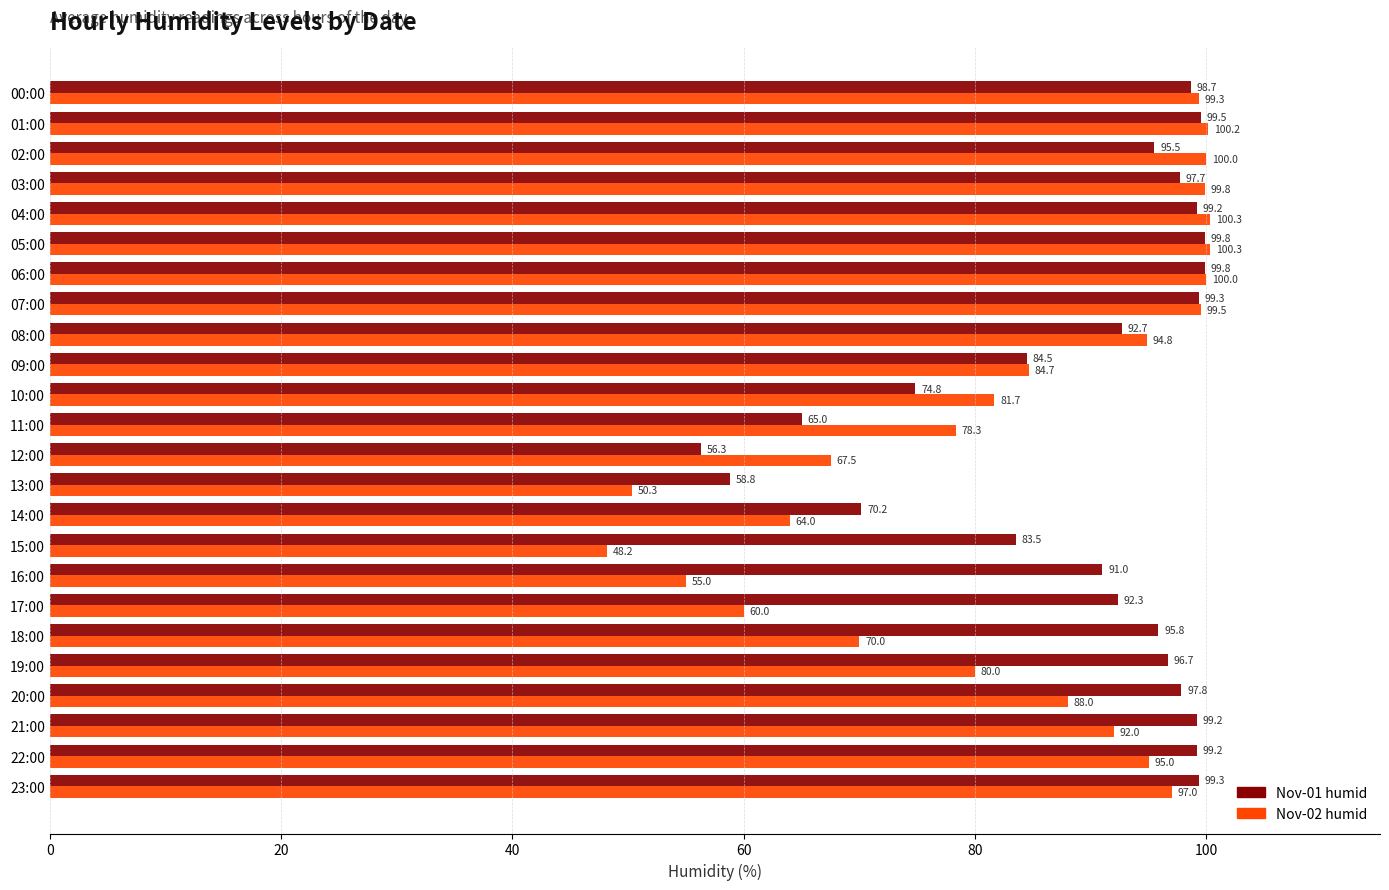

Which label corresponds to the smallest value in the chart?

15:00